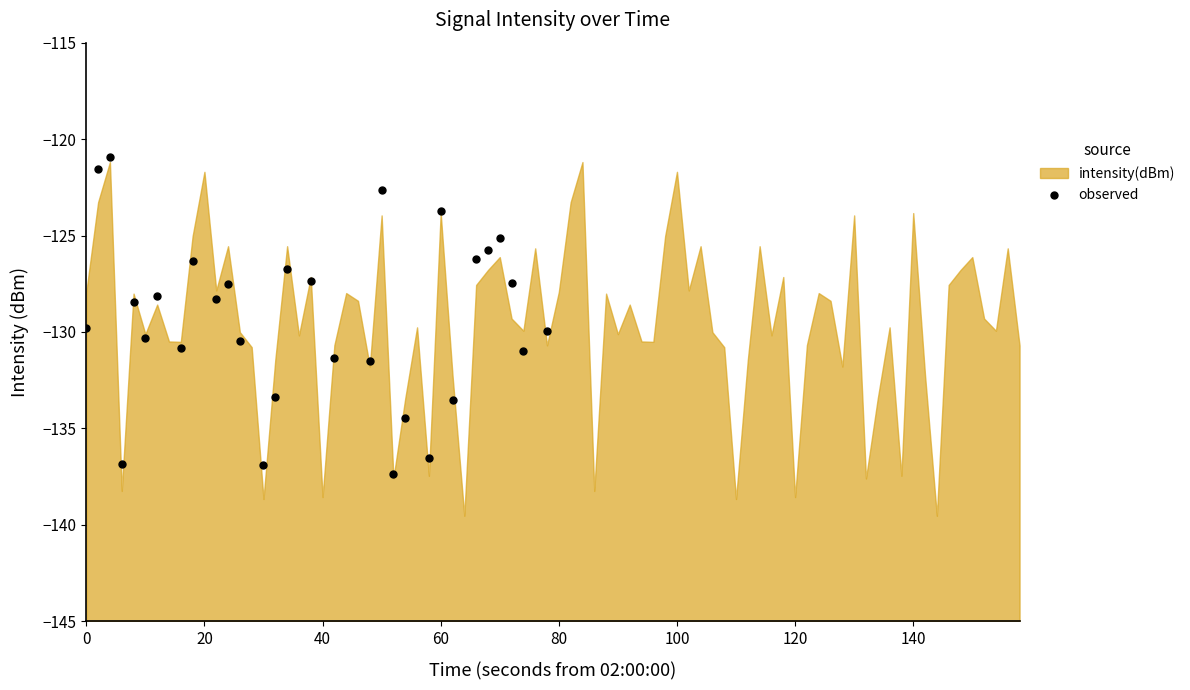

What is the range of Y values (max minus min)?

16.4